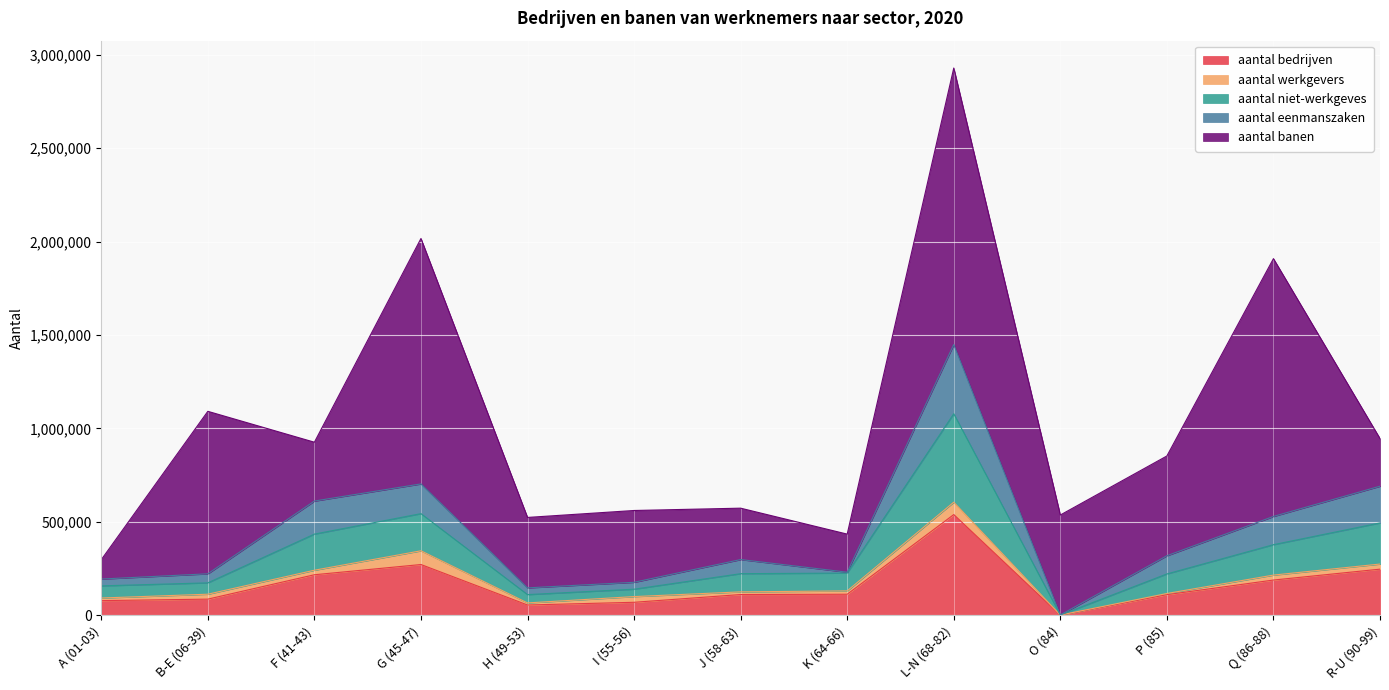

The aantal werkgevers series shows 28441 at K (64-66). True or false?

False